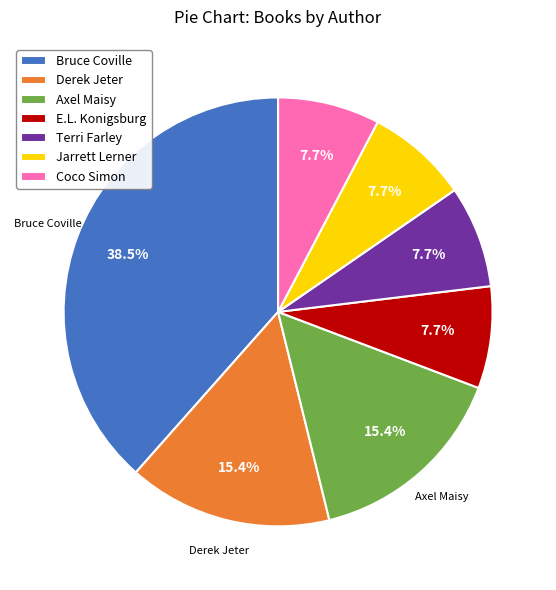

Count the number of slices in the pie.

7